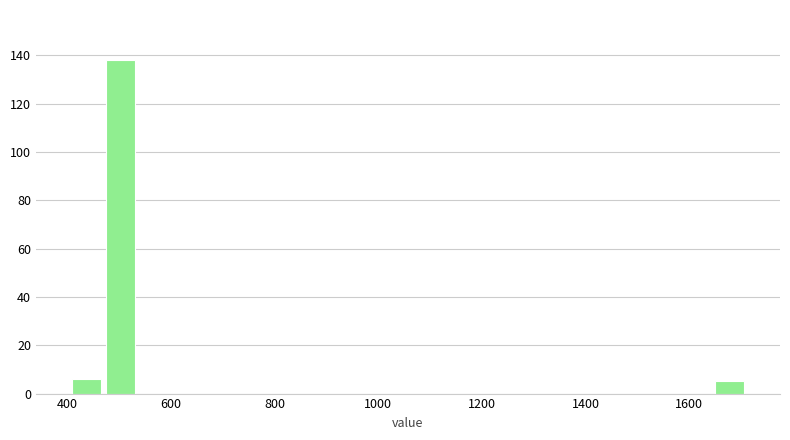

Read against the x-axis, roughly where is the centre of the tallest bar?

500